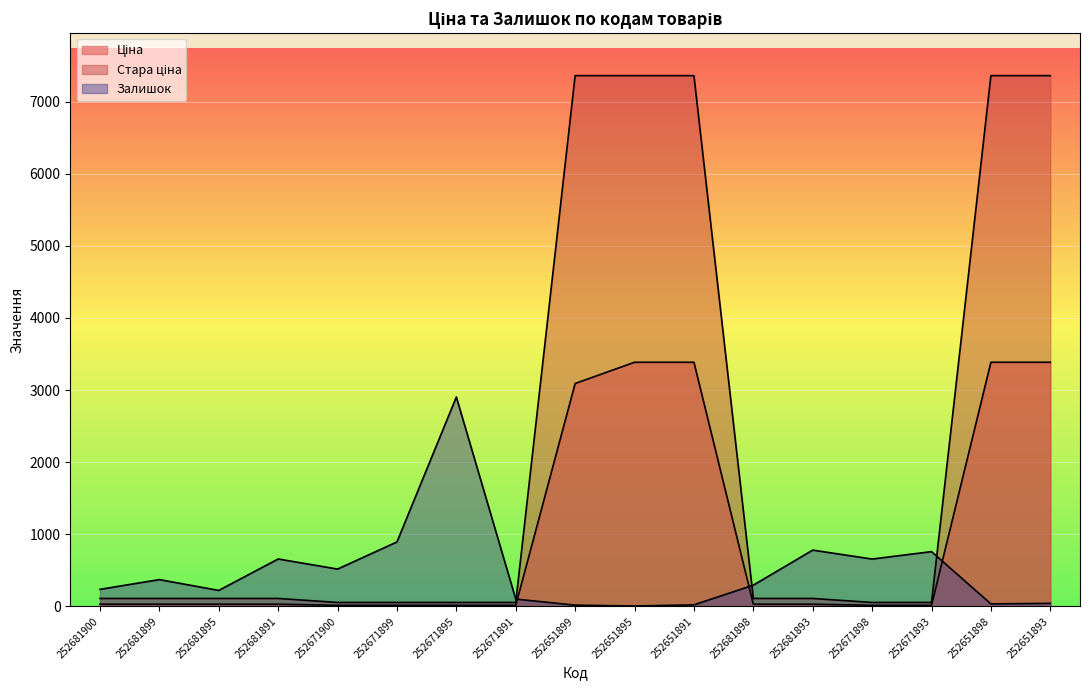

How many distinct data groups are displayed?

3